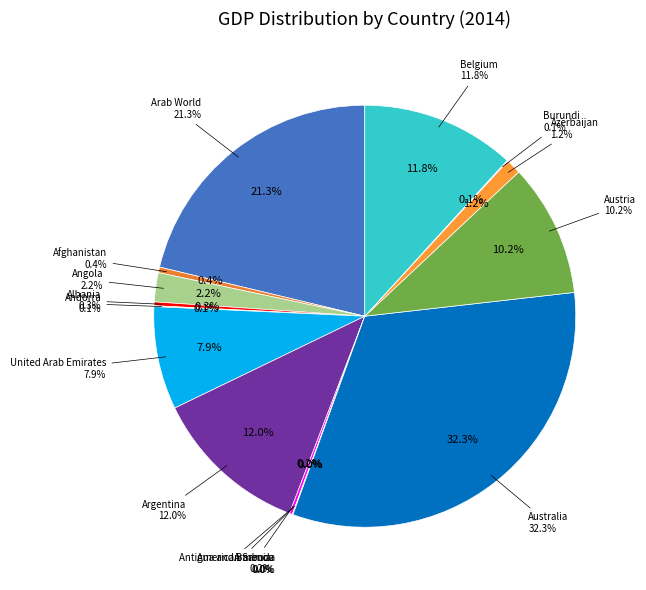

How many segments does this pie chart have?

15